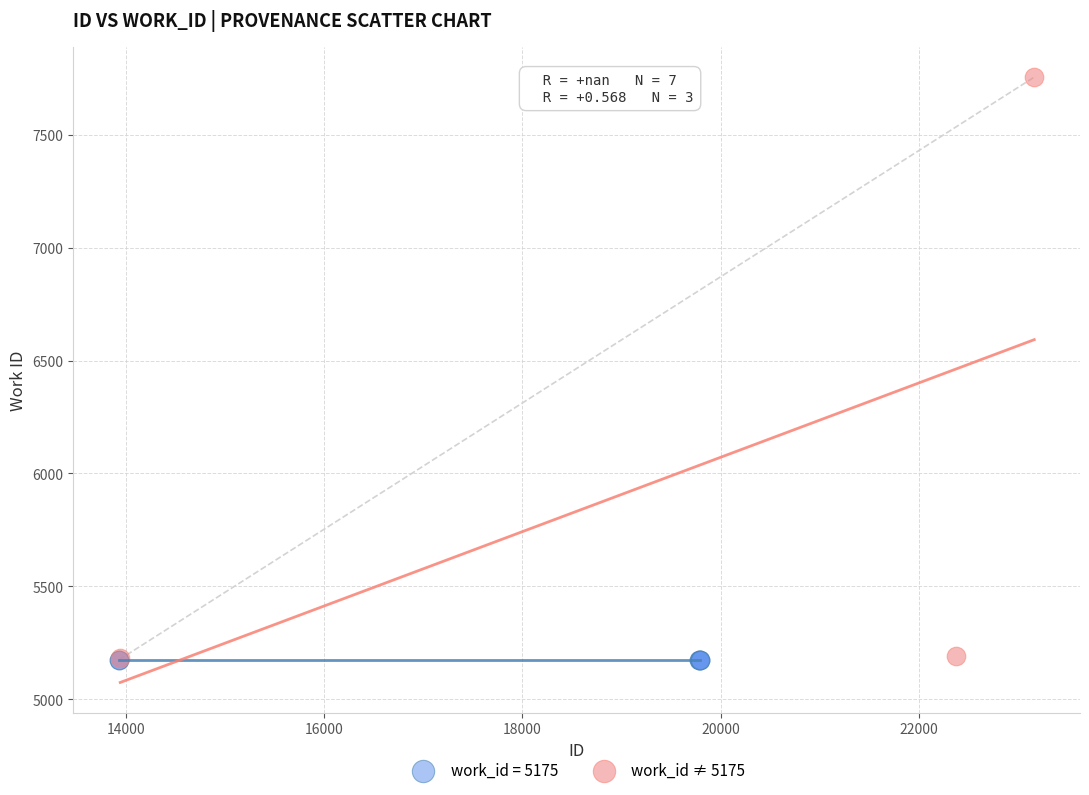

Which series reaches the maximum Y coordinate?

work_id ≠ 5175